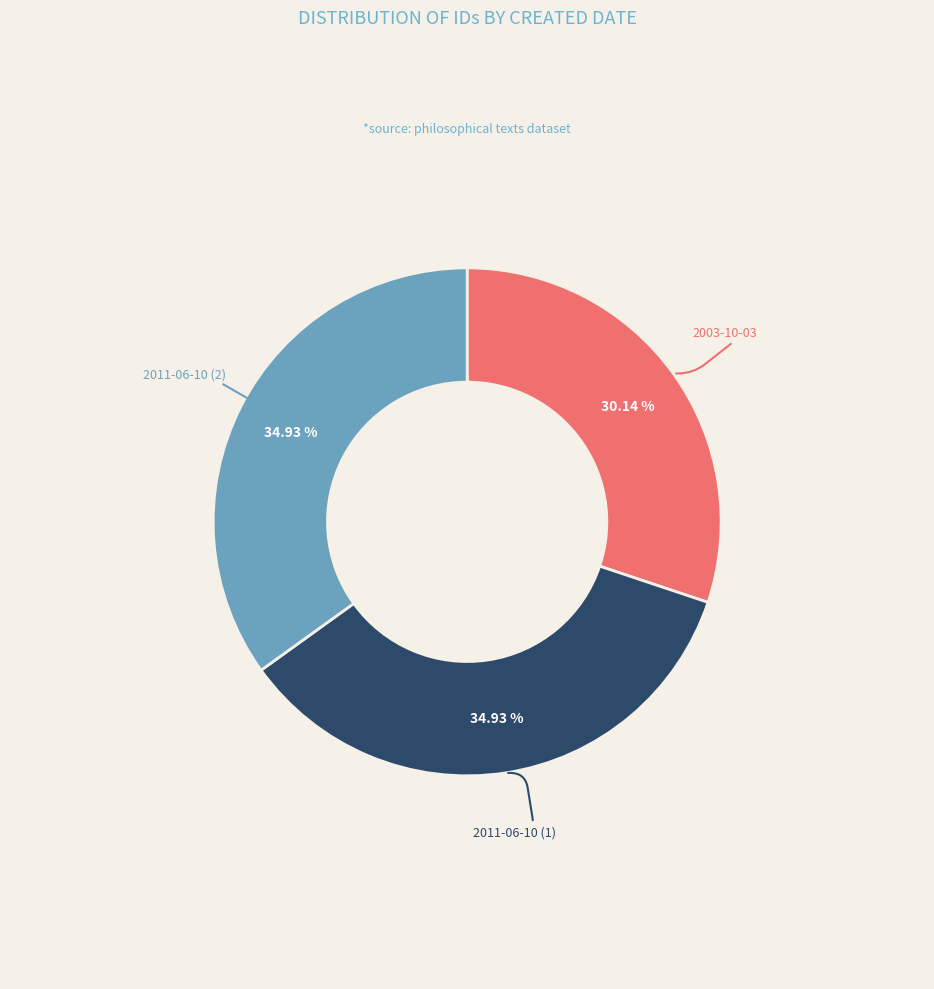

Is there any slice that represents more than half of the pie?

No